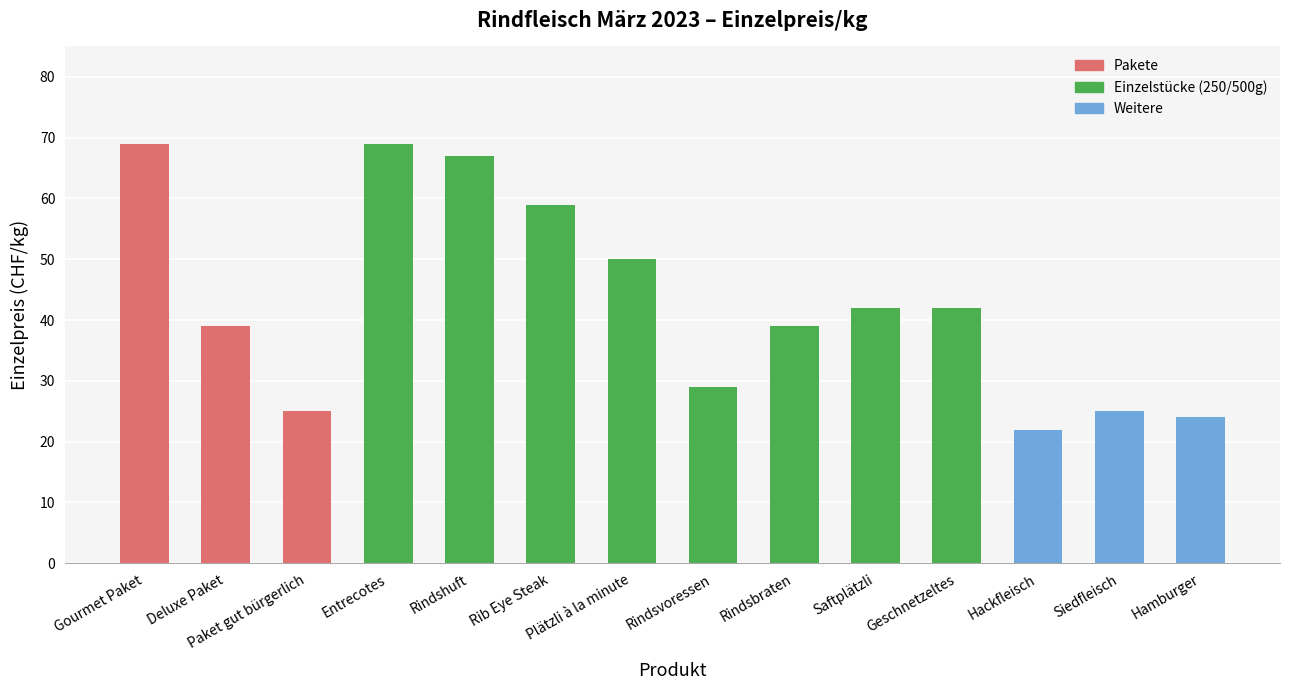

Between Saftplätzli and Rindshuft, which is larger?

Rindshuft